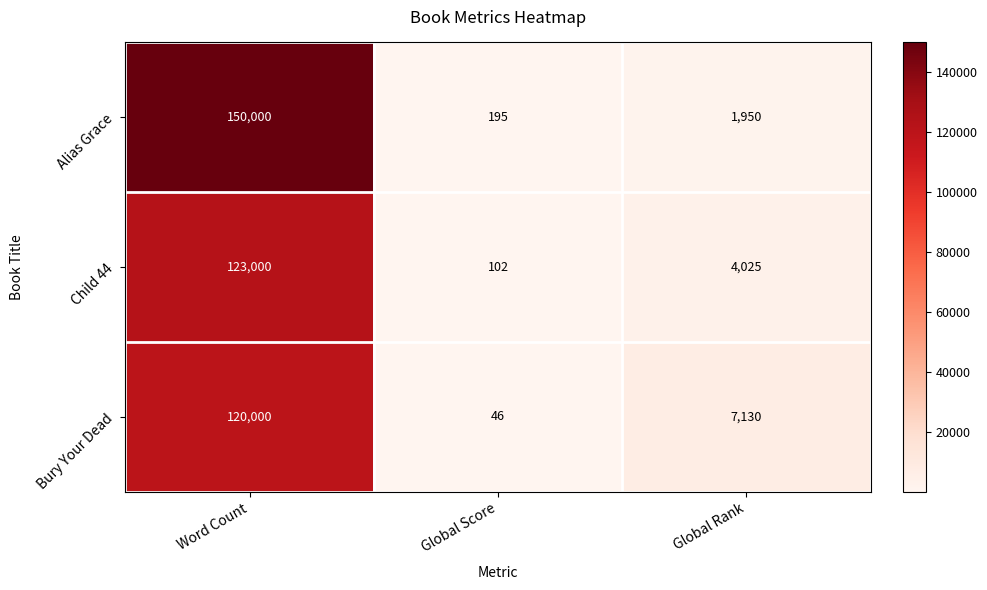

What is the approximate value of Child 44 at Global Score, to the nearest 50?

100